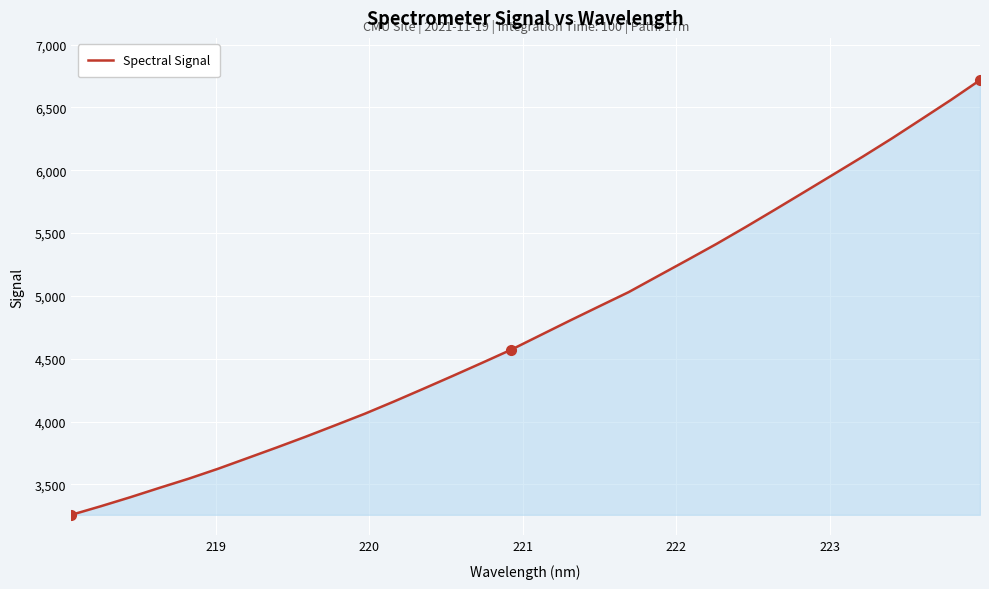

What is the difference between the maximum and minimum values?

3459.2